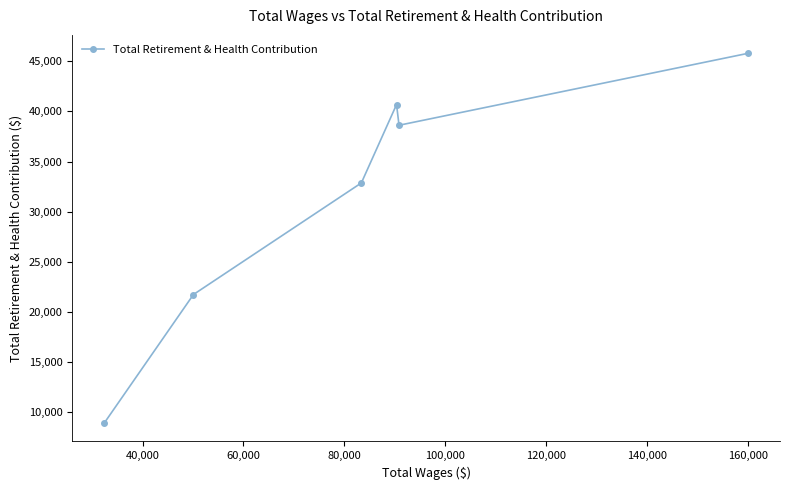

What is the difference between the maximum and second lowest values?

24057